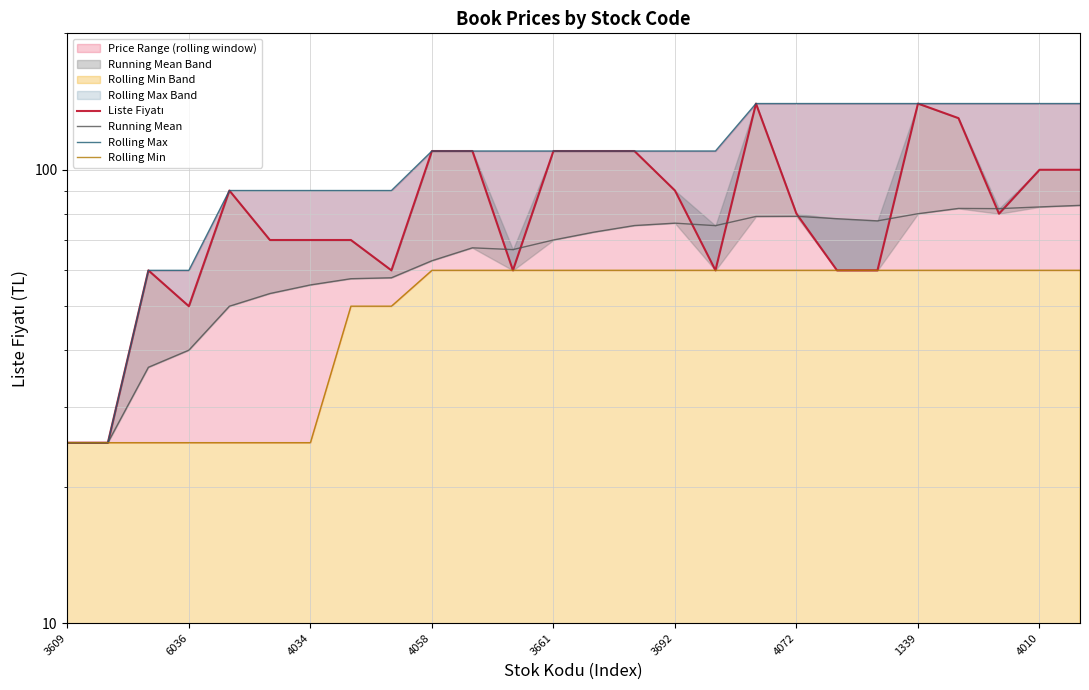

Which has a higher value, 15 or 3661?

15